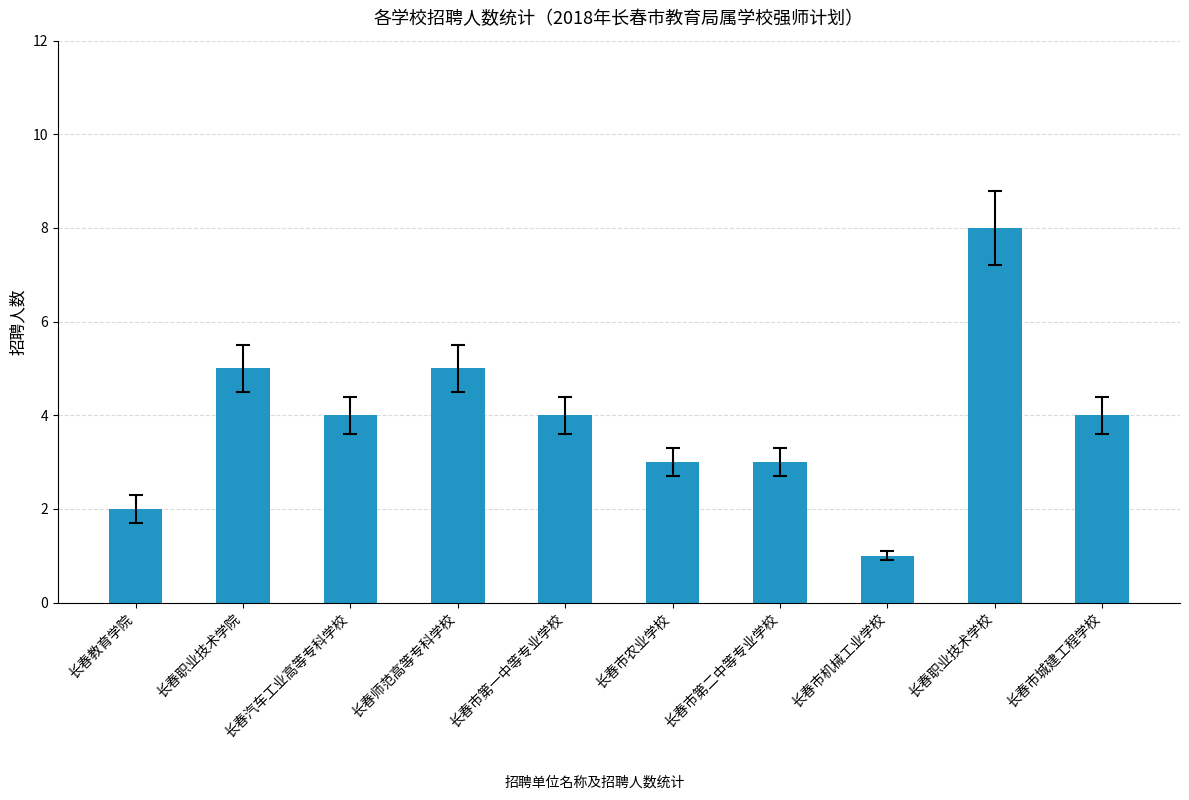

What is the minimum value shown in the chart?

1